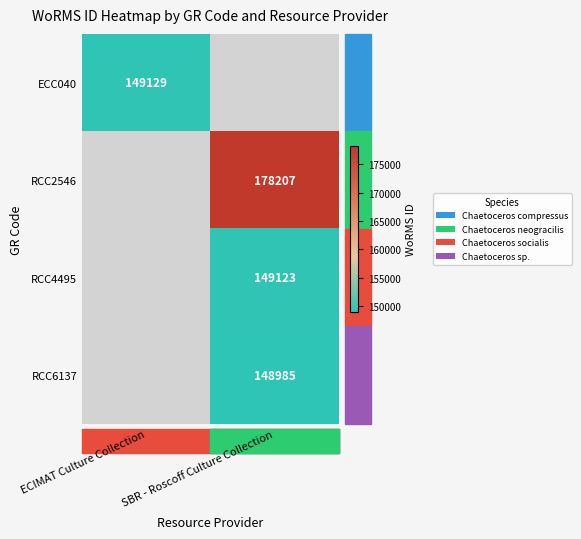

The RCC4495 series shows 199784 at SBR - Roscoff Culture Collection. True or false?

False